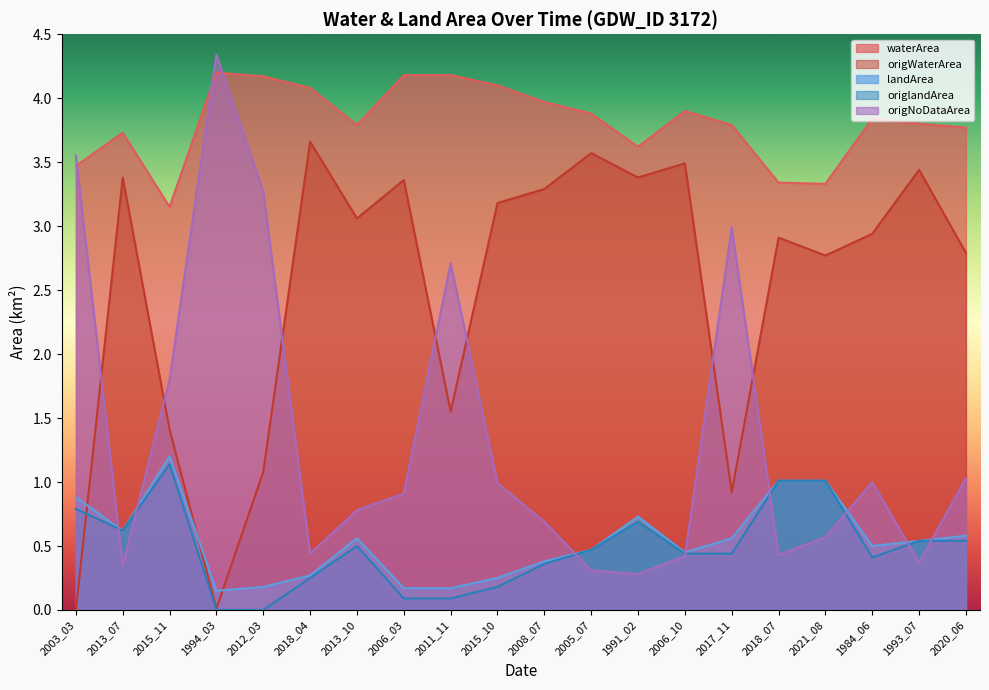

Reading left to right, transcribe all the data shown in this chart.

waterArea: 2003_03=3.5	2013_07=3.7	2015_11=3.1	1994_03=4.2	2012_03=4.2	2018_04=4.1	2013_10=3.8	2006_03=4.2	2011_11=4.2	2015_10=4.1	2008_07=4.0	2005_07=3.9	1991_02=3.6	2006_10=3.9	2017_11=3.8	2018_07=3.3	2021_08=3.3	1984_06=3.8	1993_07=3.8	2020_06=3.8
origWaterArea: 2003_03=0.0	2013_07=3.4	2015_11=1.4	1994_03=0.0	2012_03=1.1	2018_04=3.7	2013_10=3.1	2006_03=3.4	2011_11=1.6	2015_10=3.2	2008_07=3.3	2005_07=3.6	1991_02=3.4	2006_10=3.5	2017_11=0.9	2018_07=2.9	2021_08=2.8	1984_06=2.9	1993_07=3.4	2020_06=2.8
landArea: 2003_03=0.9	2013_07=0.6	2015_11=1.2	1994_03=0.1	2012_03=0.2	2018_04=0.3	2013_10=0.6	2006_03=0.2	2011_11=0.2	2015_10=0.2	2008_07=0.4	2005_07=0.5	1991_02=0.7	2006_10=0.5	2017_11=0.6	2018_07=1.0	2021_08=1.0	1984_06=0.5	1993_07=0.5	2020_06=0.6
origlandArea: 2003_03=0.8	2013_07=0.6	2015_11=1.1	1994_03=0.0	2012_03=0.0	2018_04=0.2	2013_10=0.5	2006_03=0.1	2011_11=0.1	2015_10=0.2	2008_07=0.4	2005_07=0.5	1991_02=0.7	2006_10=0.4	2017_11=0.4	2018_07=1.0	2021_08=1.0	1984_06=0.4	1993_07=0.5	2020_06=0.5
origNoDataArea: 2003_03=3.5	2013_07=0.3	2015_11=1.8	1994_03=4.3	2012_03=3.3	2018_04=0.4	2013_10=0.8	2006_03=0.9	2011_11=2.7	2015_10=1.0	2008_07=0.7	2005_07=0.3	1991_02=0.3	2006_10=0.4	2017_11=3.0	2018_07=0.4	2021_08=0.6	1984_06=1.0	1993_07=0.4	2020_06=1.0